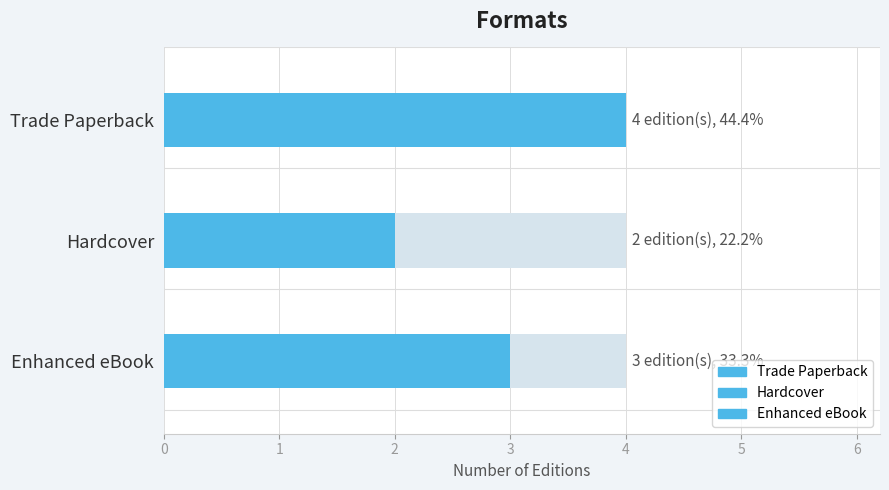

Which label corresponds to the smallest value in the chart?

Hardcover